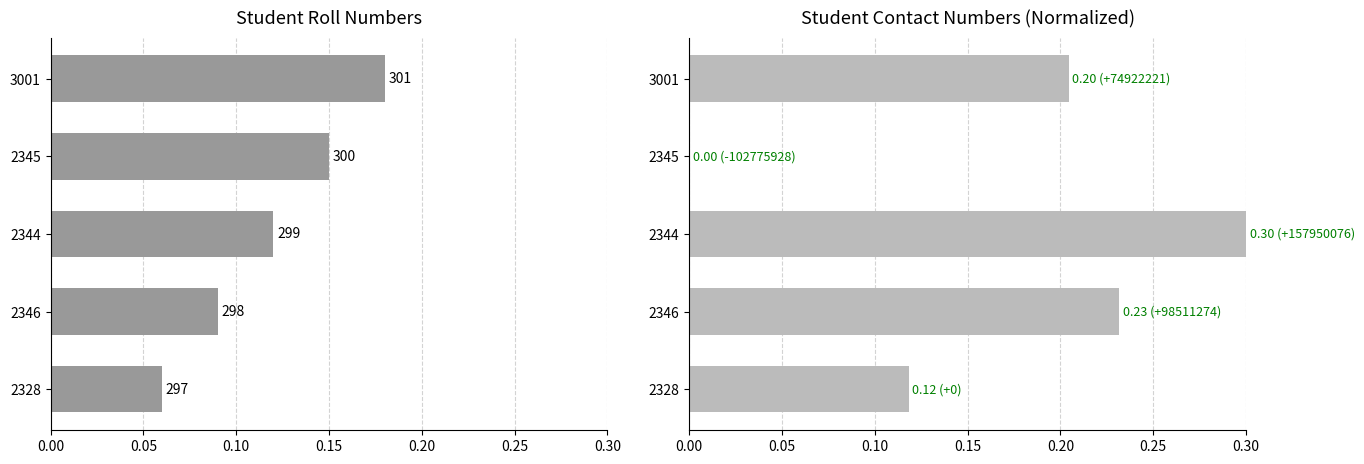

Is it true that roll equals 0.1 at 2344?

True